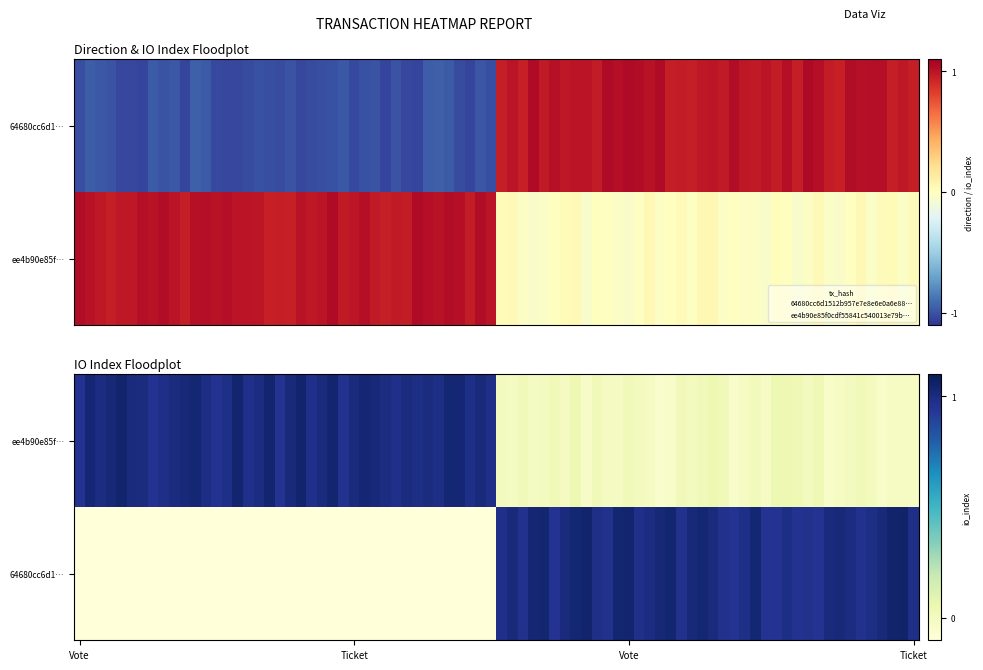

At -1, list the series in order from largest to smallest.

ee4b90e85f0cdf55841c540013e79bc7e3362ac, 64680cc6d1512b957e7e8e6e0a6e886b30fc2c0